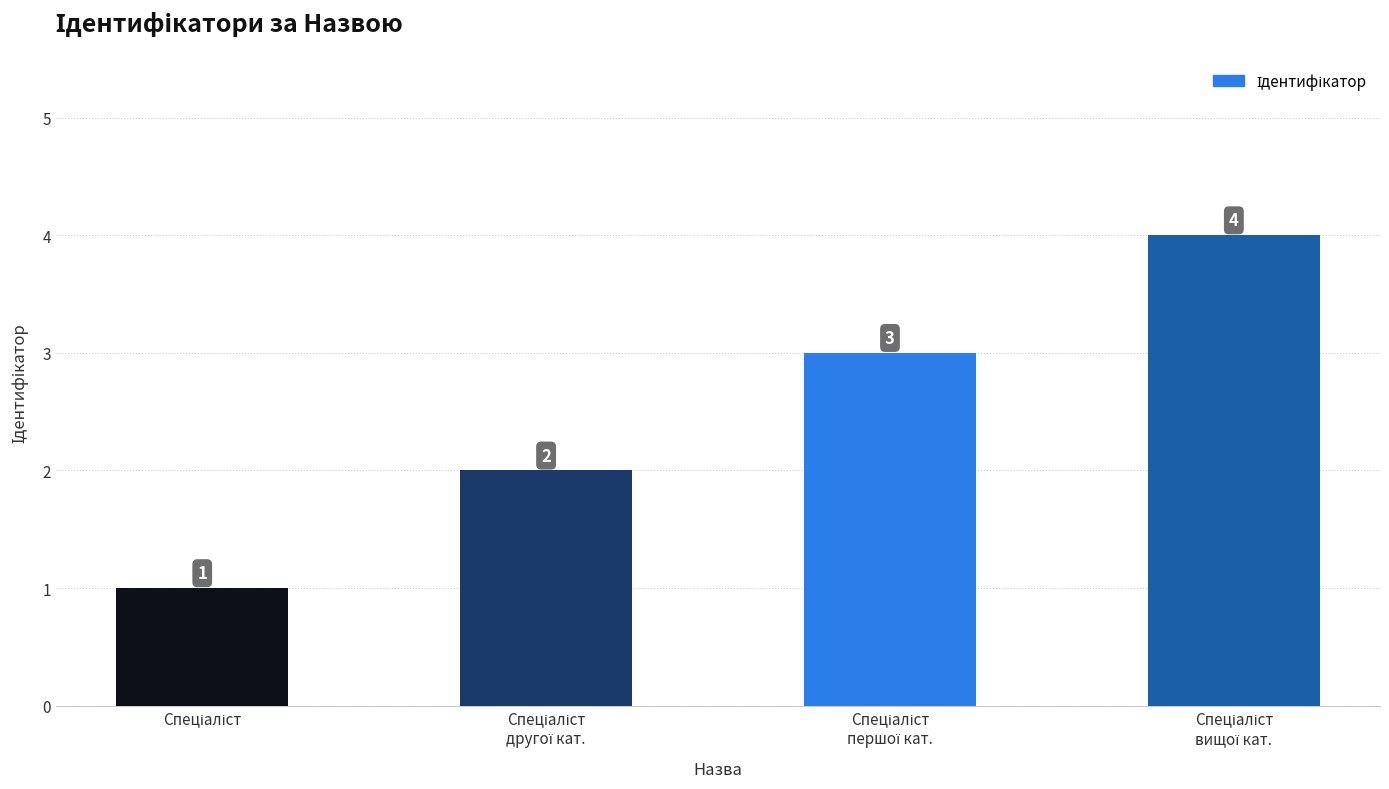

What is the sum of all values?

10